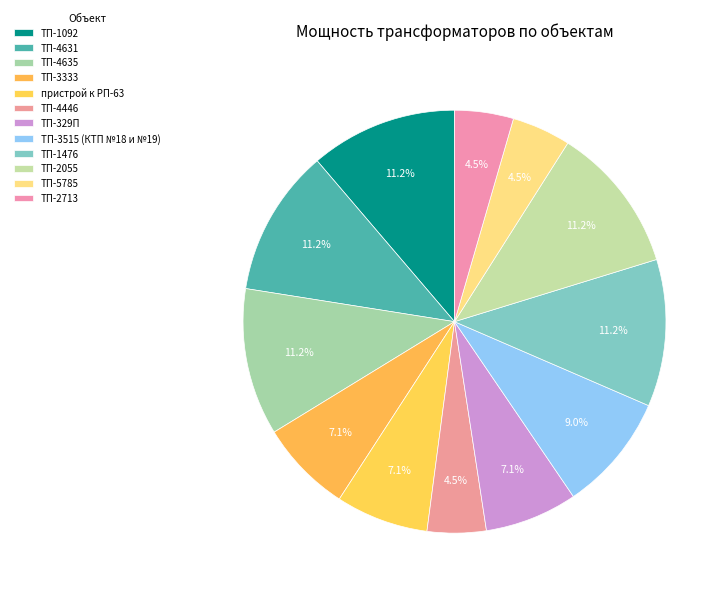

How many segments does this pie chart have?

12